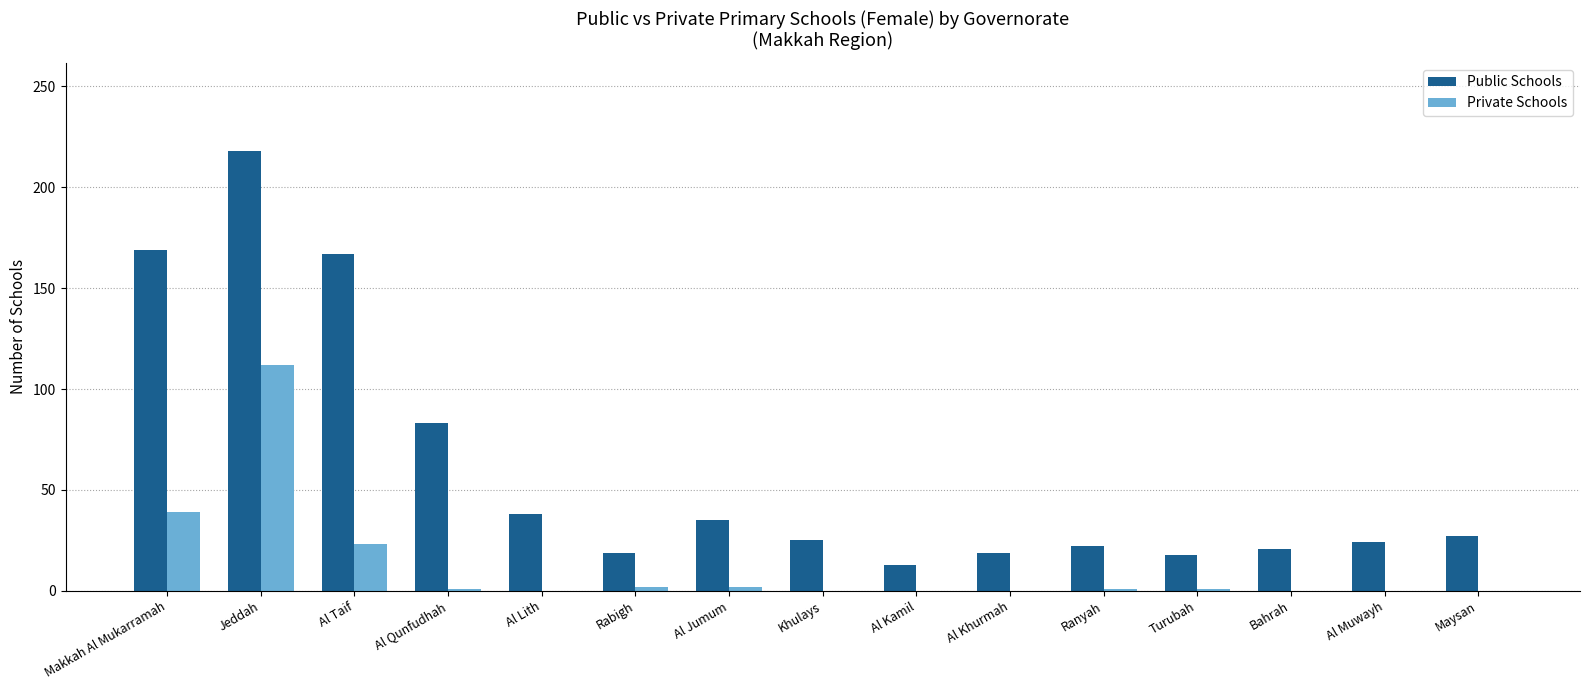

What is the average value of the Public Schools series?

60